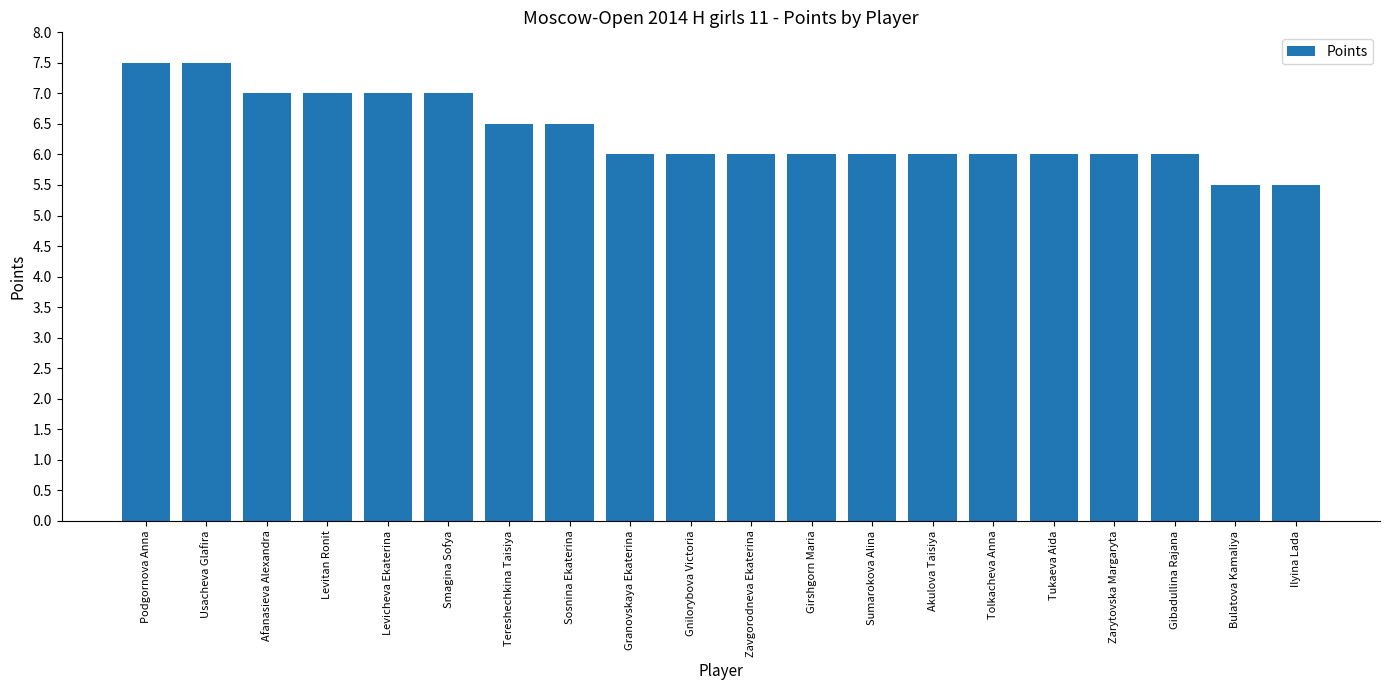

Reading left to right, extract all data points from this chart.

Podgornova Anna=7.5	Usacheva Glafira=7.5	Afanasieva Alexandra=7.0	Levitan Ronit=7.0	Levicheva Ekaterina=7.0	Smagina Sofya=7.0	Tereshechkina Taisiya=6.5	Sosnina Ekaterina=6.5	Granovskaya Ekaterina=6.0	Gnilorybova Victoria=6.0	Zavgorodneva Ekaterina=6.0	Girshgorn Maria=6.0	Sumarokova Alina=6.0	Akulova Taisiya=6.0	Tolkacheva Anna=6.0	Tukaeva Aida=6.0	Zarytovska Margaryta=6.0	Gibadullina Rajana=6.0	Bulatova Kamaliya=5.5	Ilyina Lada=5.5